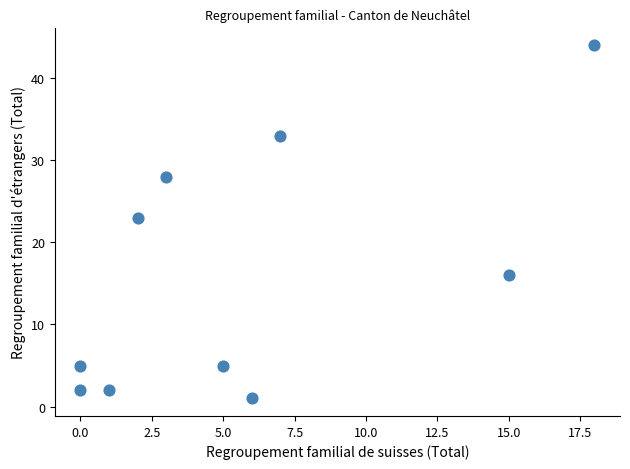

What is the average Y value?

16